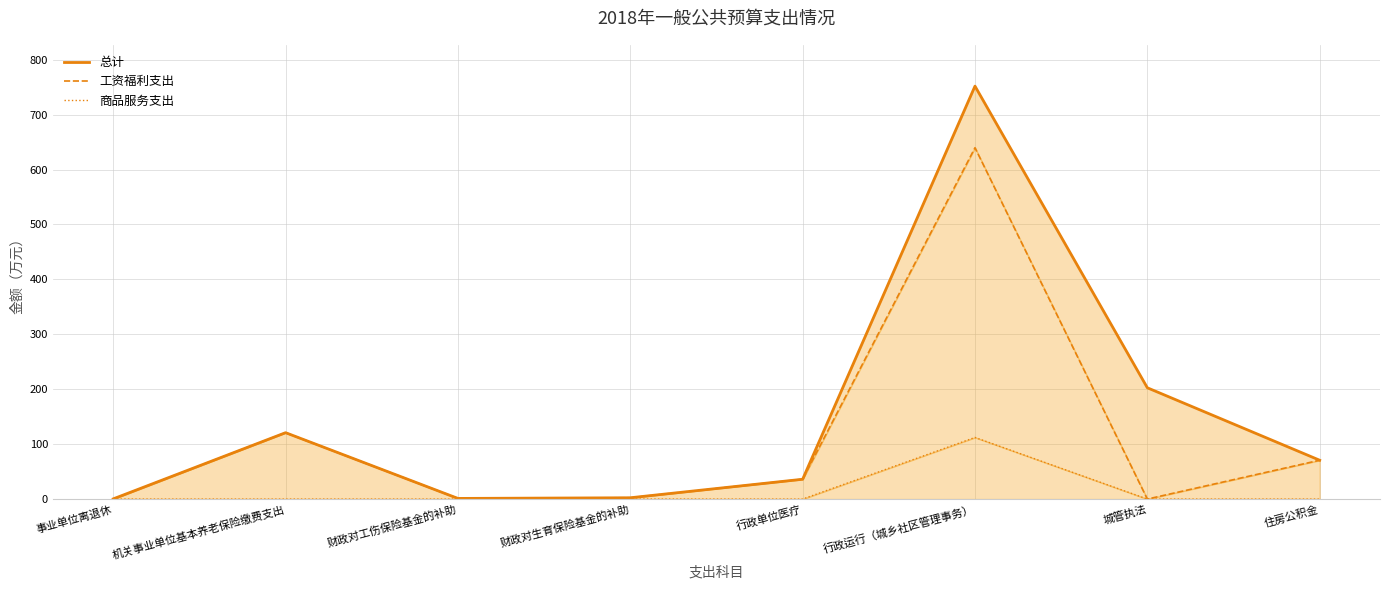

What is the difference between the maximum and minimum values in the 商品服务支出 series?

112.2